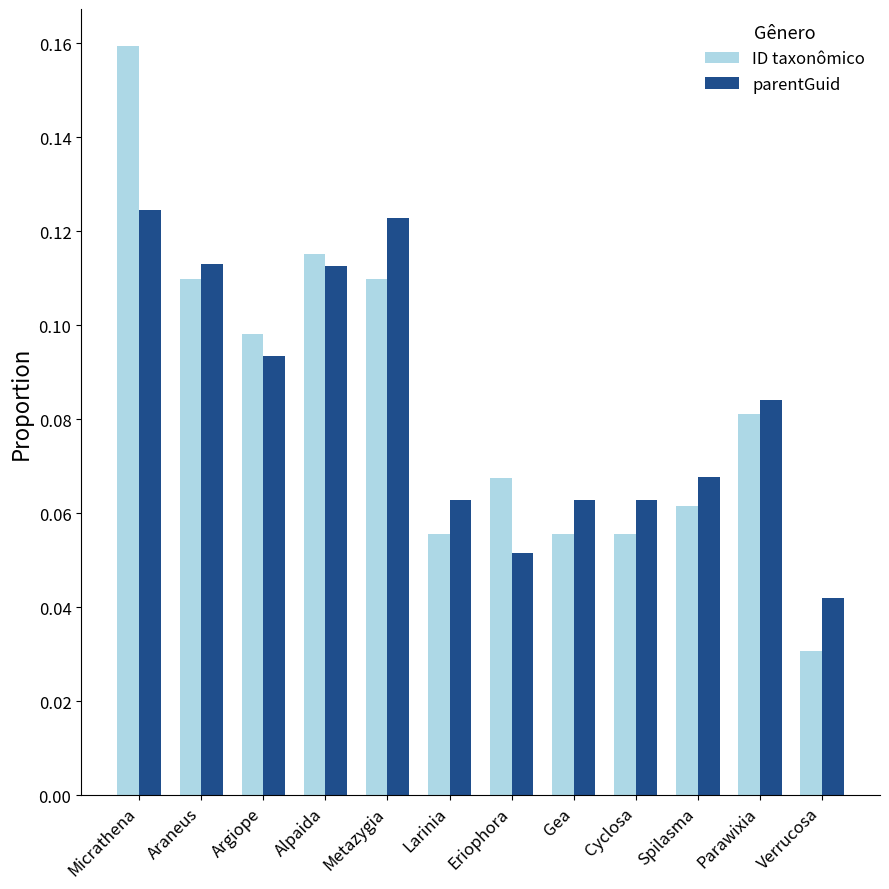

What are all the series names shown in the legend?

ID taxonômico, parentGuid